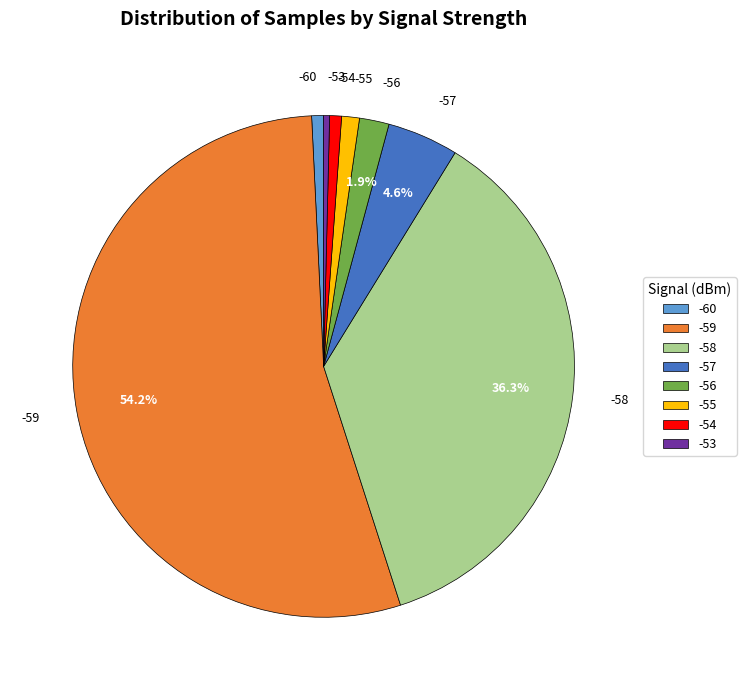

Count the number of slices in the pie.

8